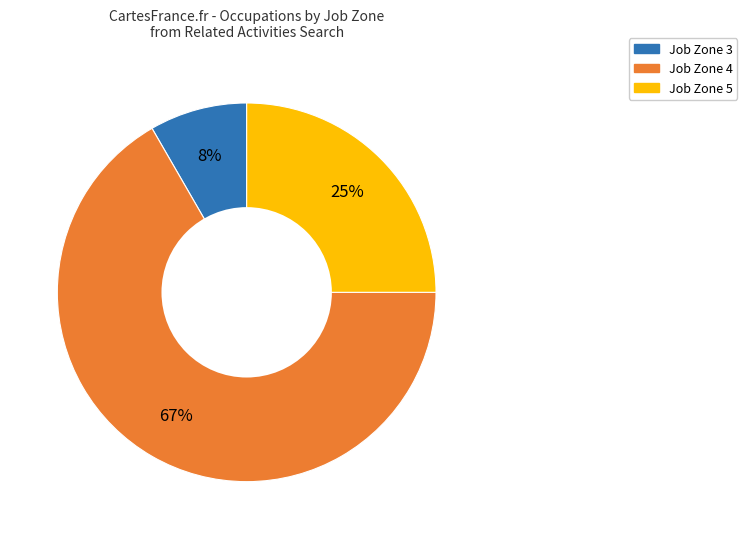

Is there a majority slice in this chart?

Yes